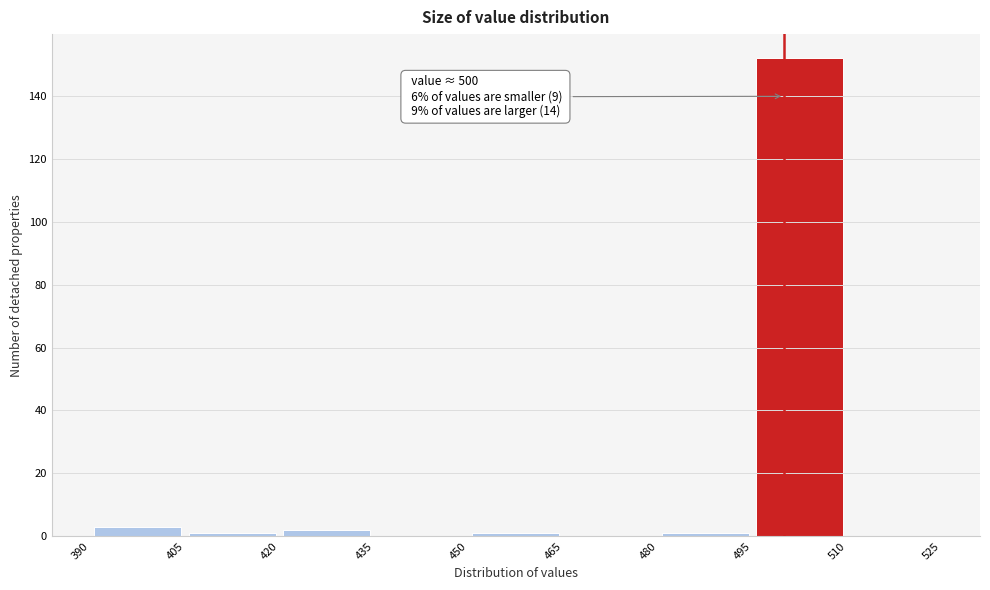

Over which range of the x-axis is the bar tallest?

495 to 510